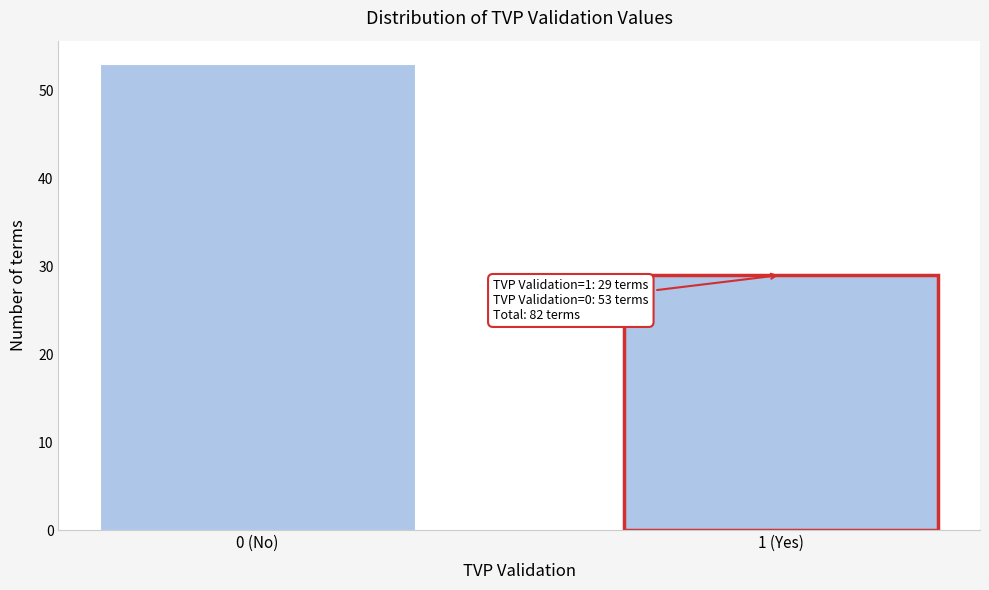

Reading left to right, what are all the values shown in this chart?

0 (No)=53	1 (Yes)=29